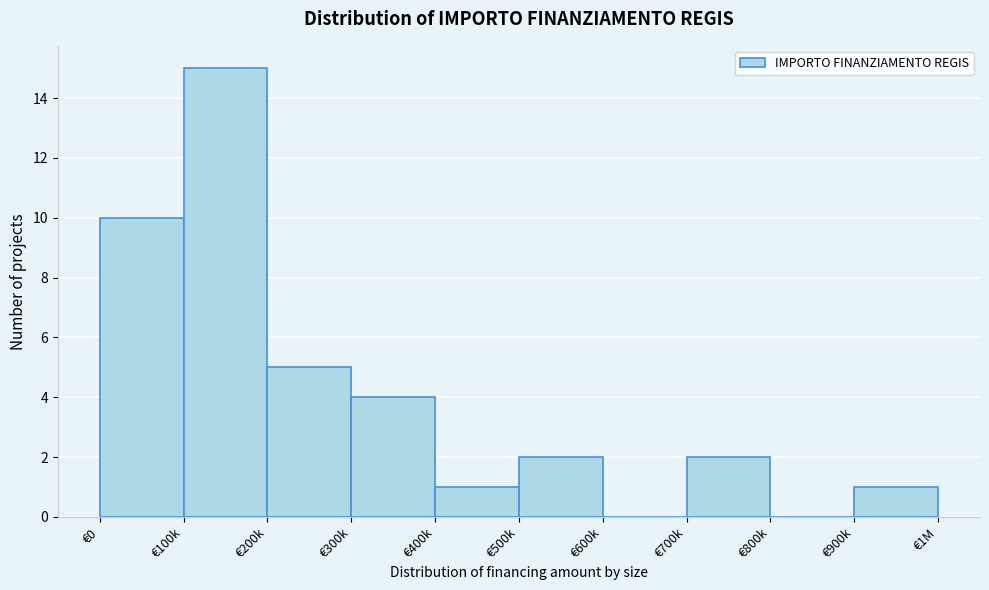

Reading left to right, extract all data points from this chart.

€0=10	€100k=15	€200k=5	€300k=4	€400k=1	€500k=2	€600k=0	€700k=2	€800k=0	€900k=1